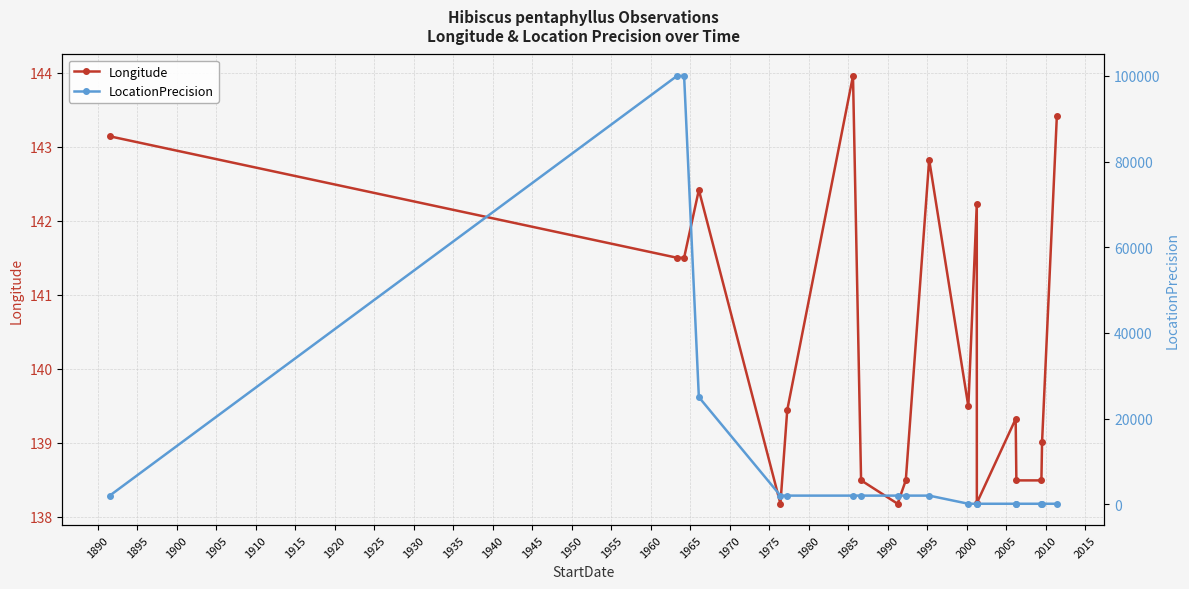

In Longitude, how many points are higher than both neighbors (excluding endpoints)?

5